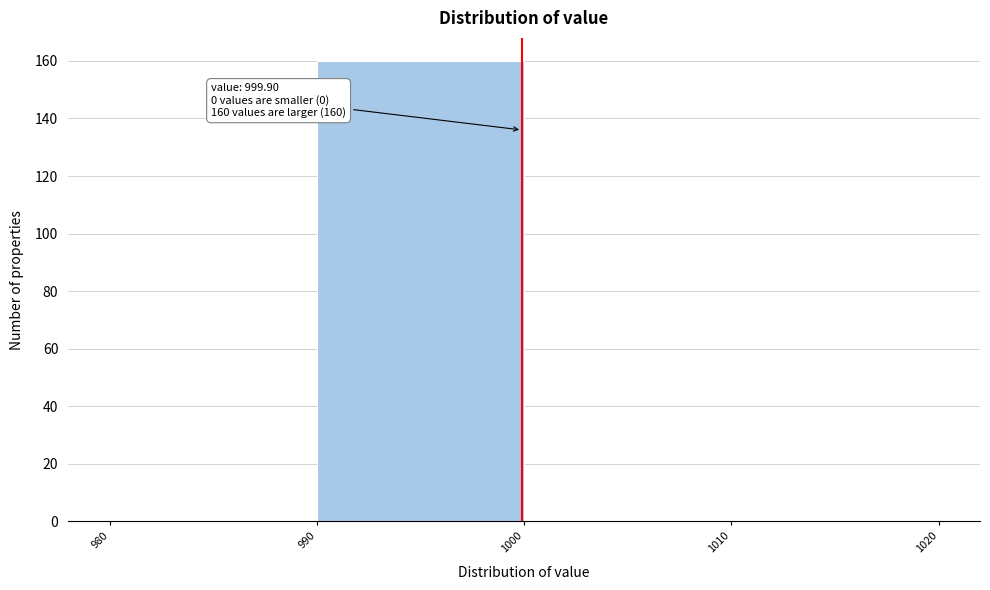

Which range on the x-axis has the tallest bar?

990 to 1000